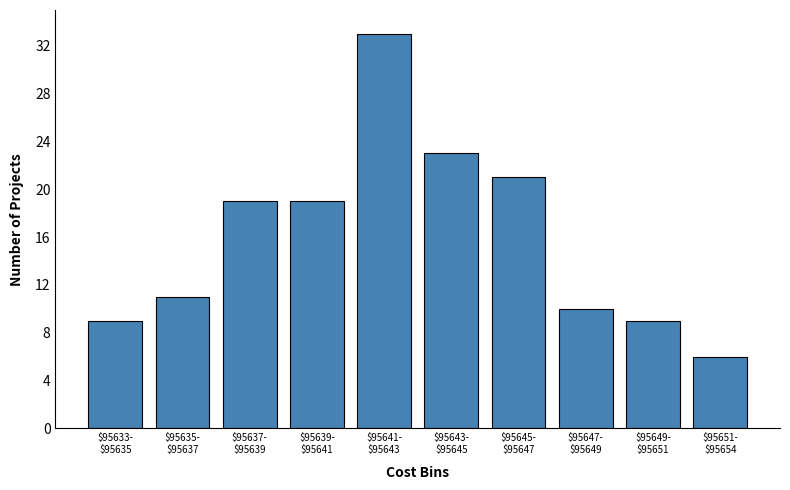

Reading left to right, list all the values displayed in this chart.

9	11	19	19	33	23	21	10	9	6